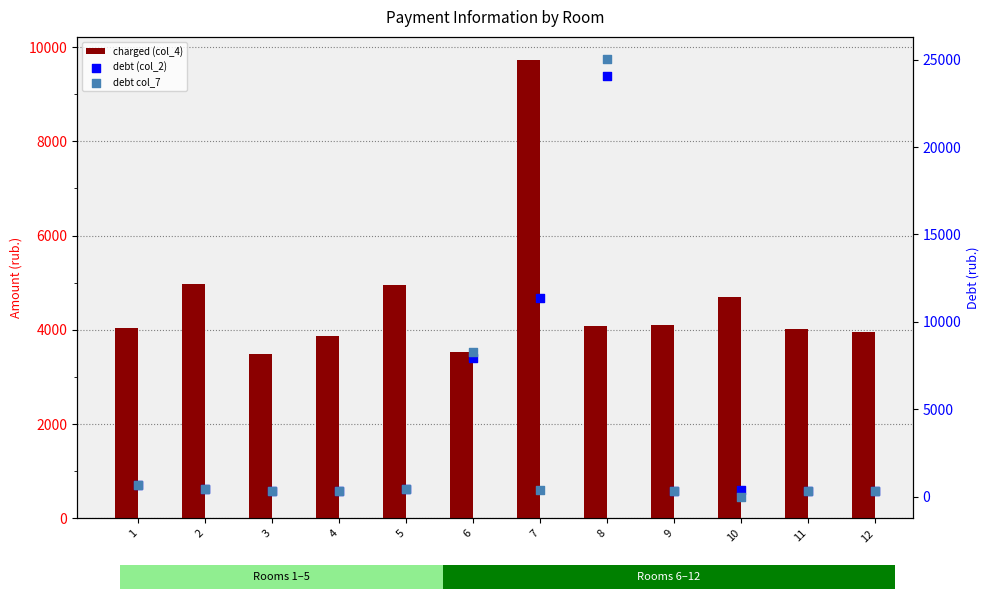

Which series contains the highest Y value?

debt col_7